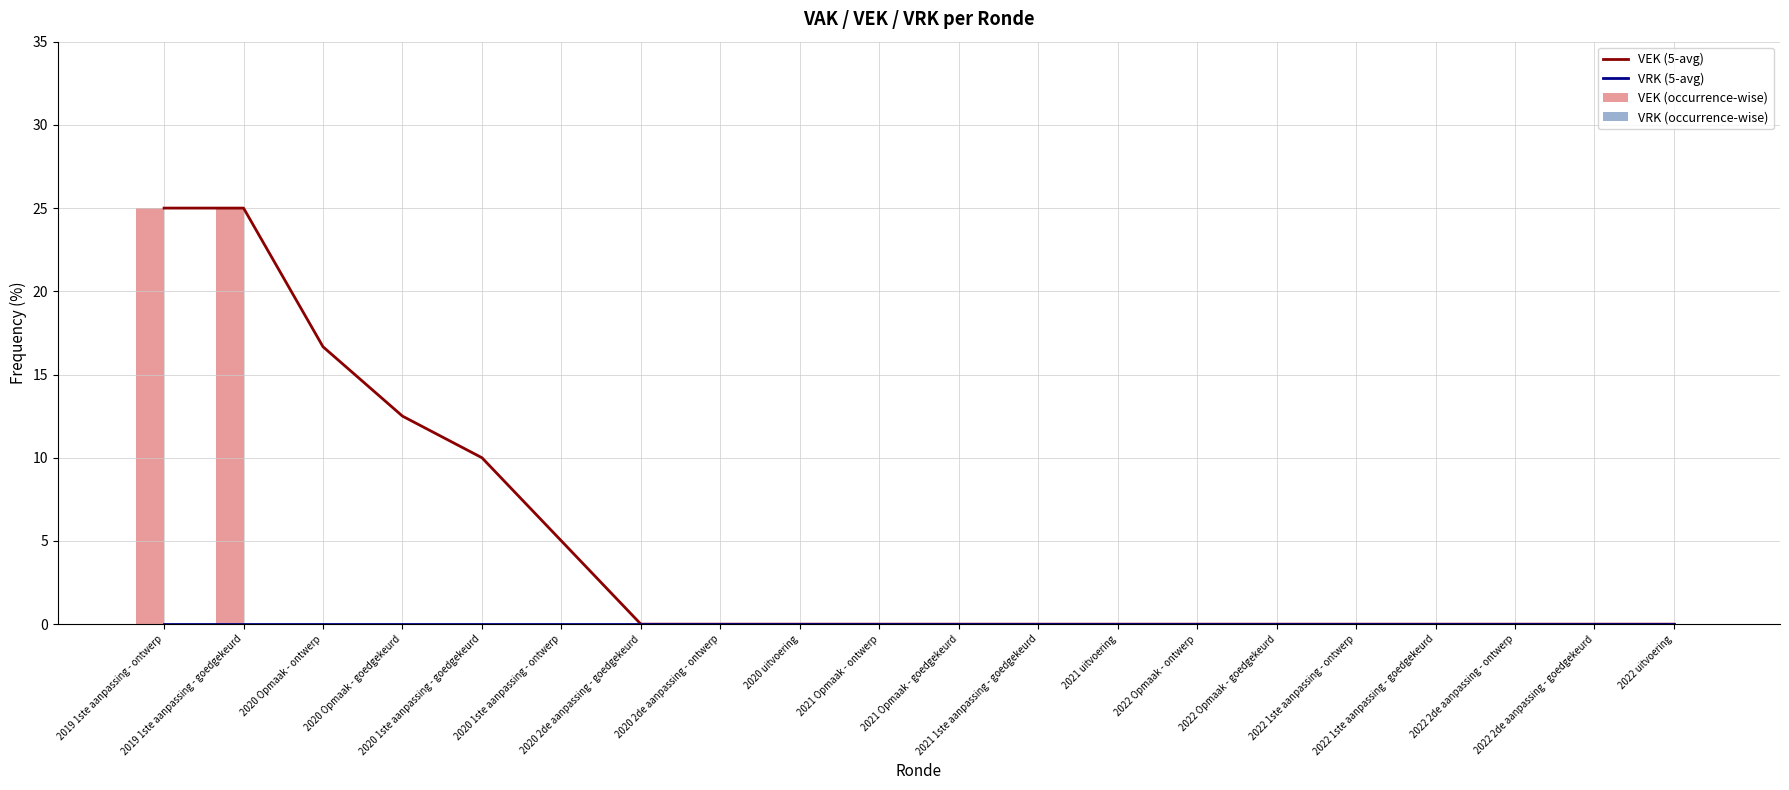

Which category has the lowest value in the VEK (occurrence-wise) series?

2020 Opmaak - ontwerp